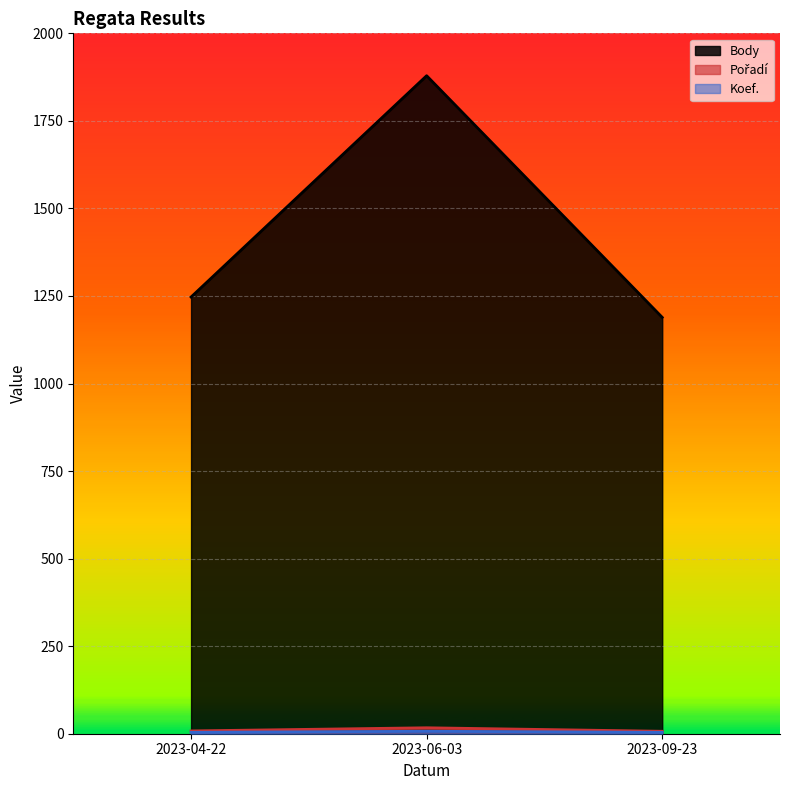

Reading right to left, list all the values displayed in this chart.

Body: 2023-09-23=1189	2023-06-03=1879	2023-04-22=1247
Pořadí: 2023-09-23=7	2023-06-03=17	2023-04-22=8
Koef.: 2023-09-23=4	2023-06-03=7	2023-04-22=4